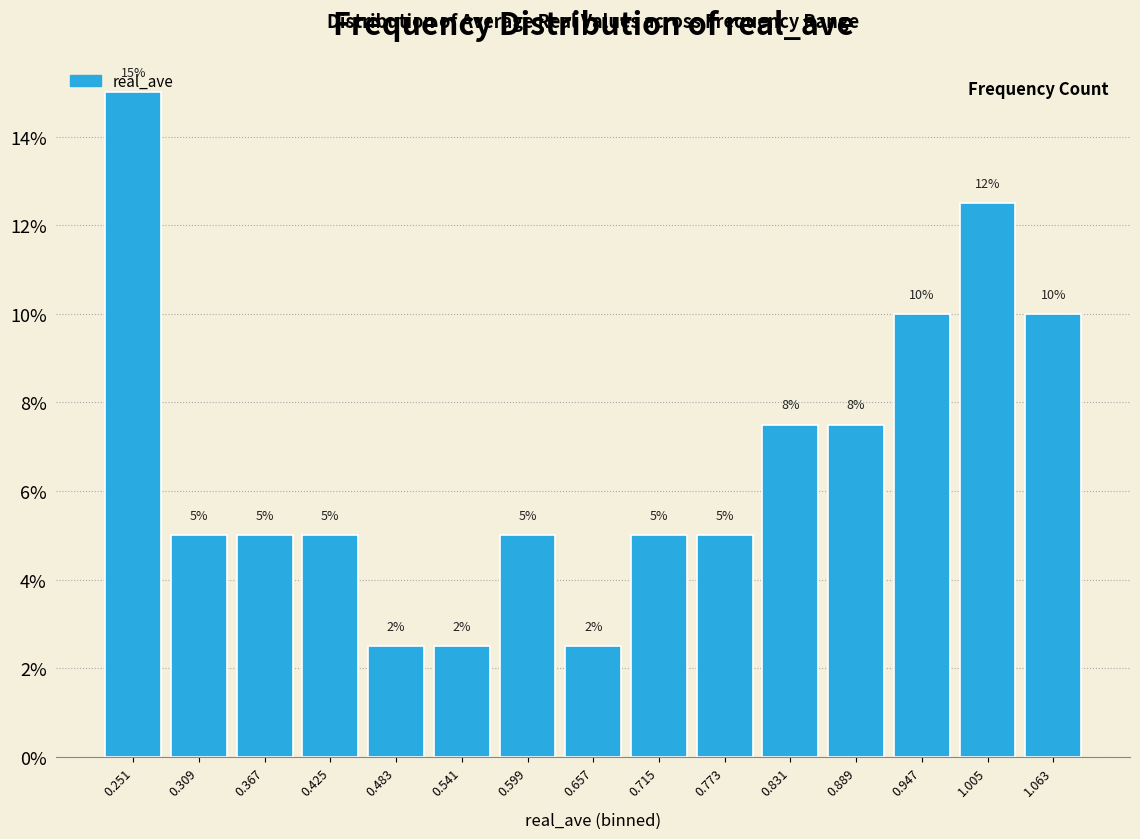

Over which range of the x-axis is the bar tallest?

0.22 to 0.28